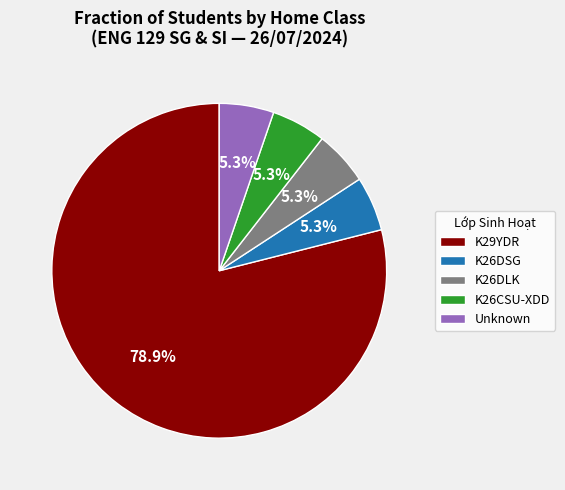

How many segments does this pie chart have?

5